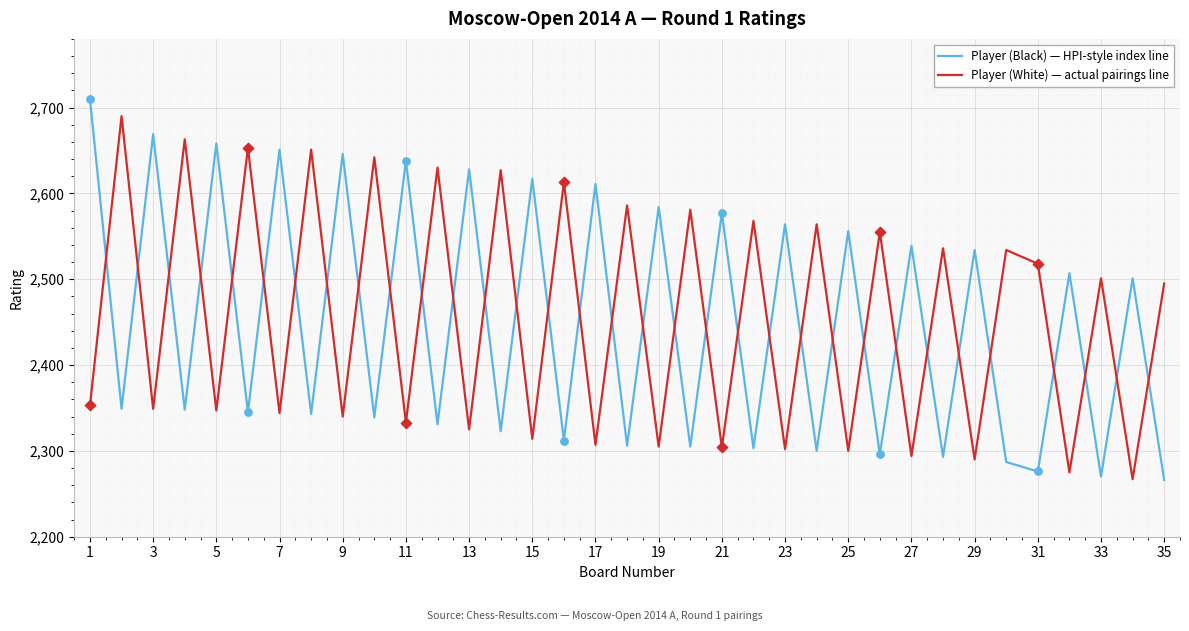

Which series has the widest spread of values?

Player (Black) — HPI-style index line